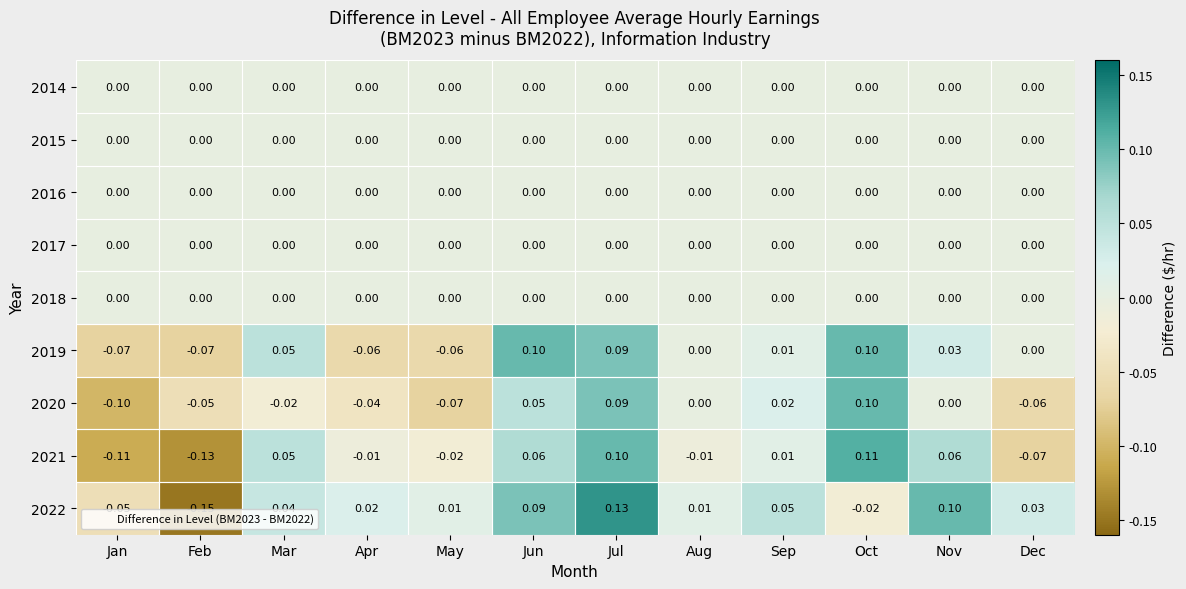

At which category does the chart reach its minimum across all series?

Feb